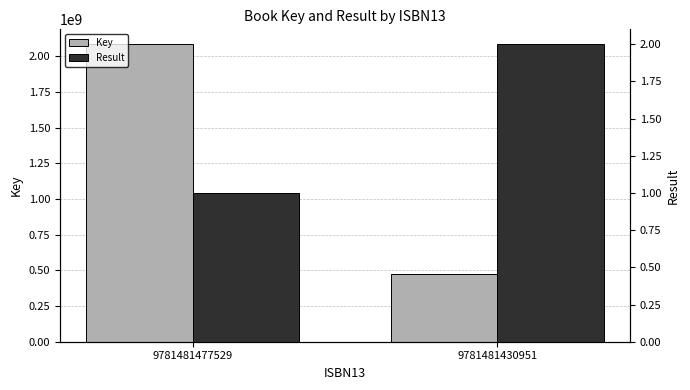

True or false: Key has a value of 783604908 at 9781481430951.

False